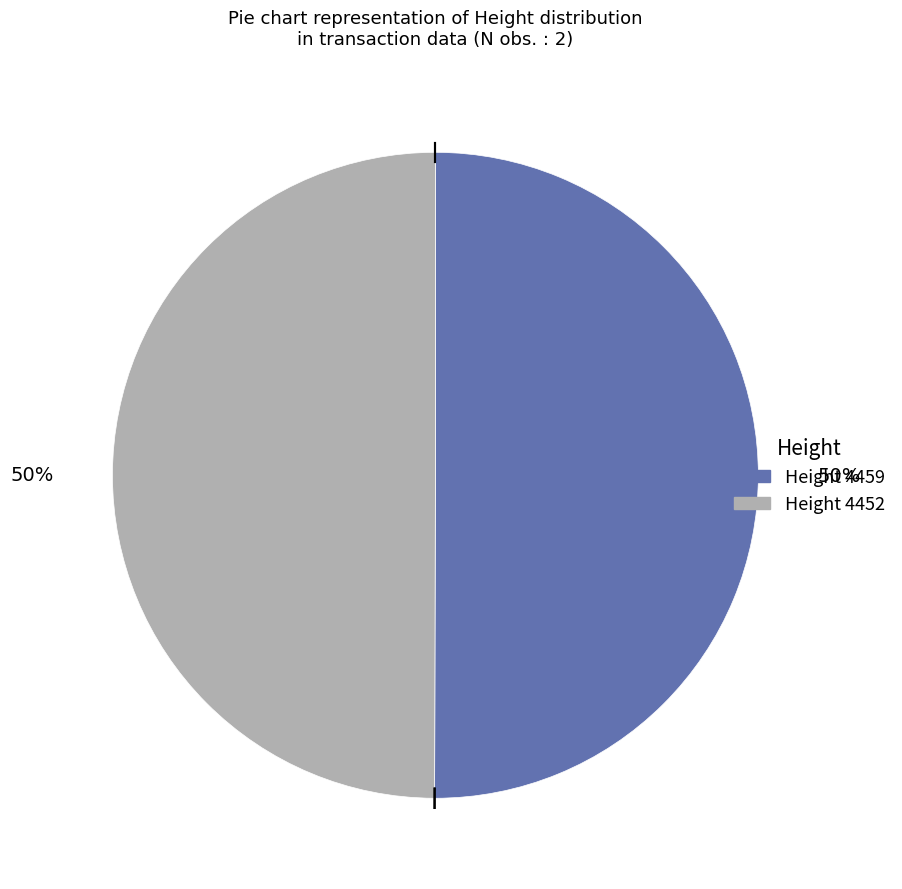

To the nearest percent, what is the average slice percentage?

50%